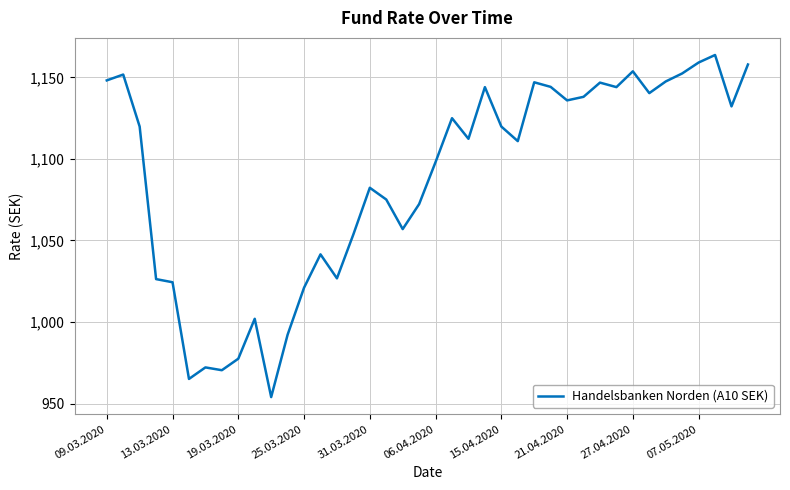

What is the minimum value shown in the chart?

954.0